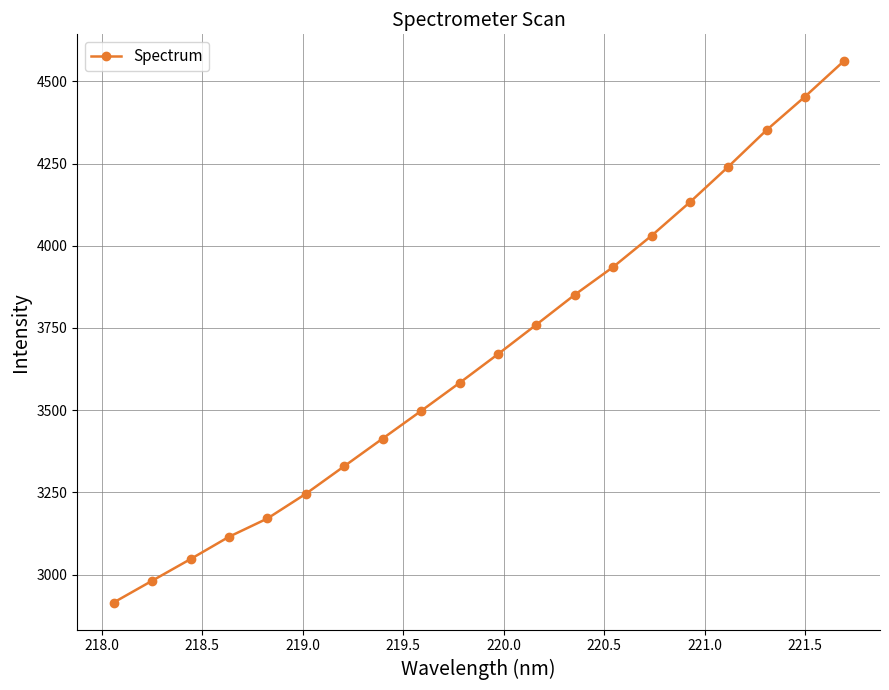

What is the maximum value shown in the chart?

4560.5